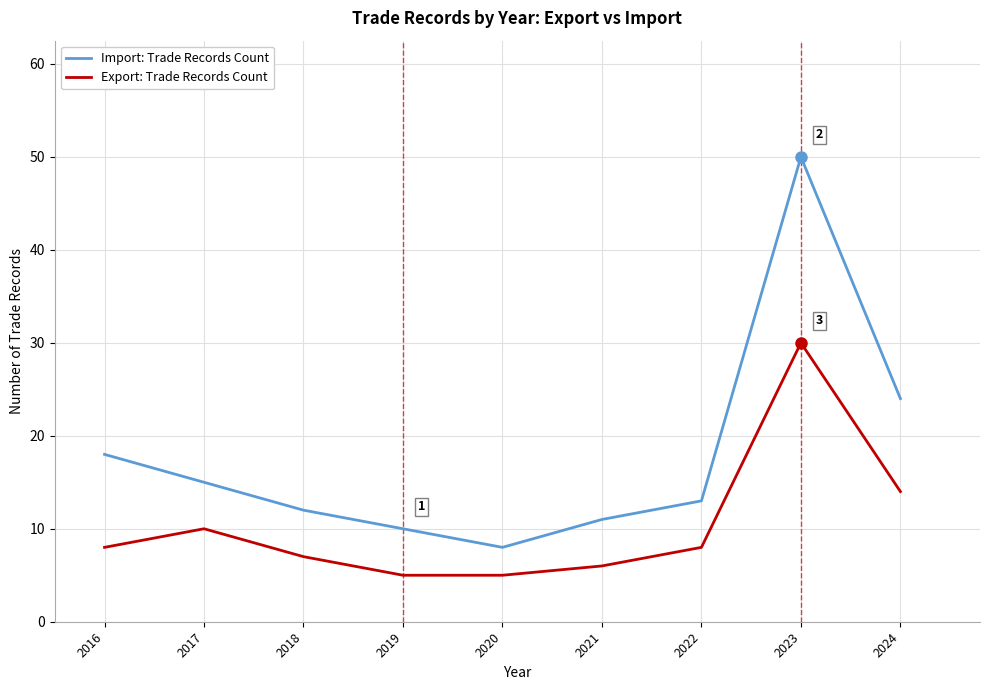

Which category has the highest value across all series?

2023